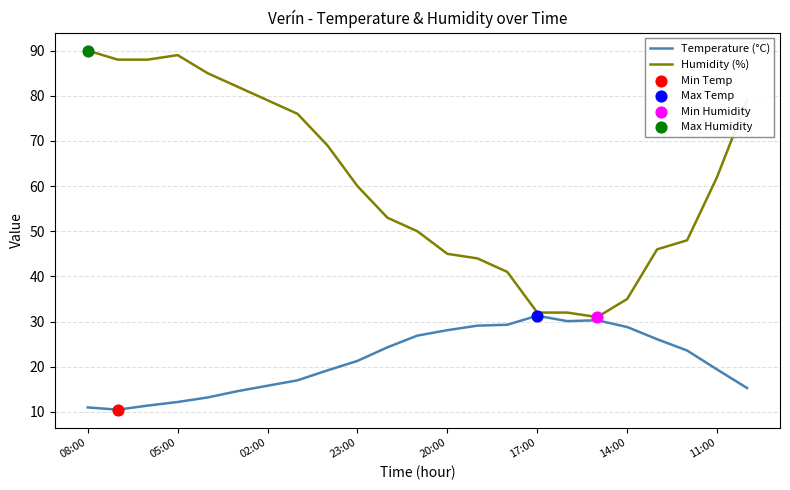

Which series has the largest total across all categories?

Humidity (%)